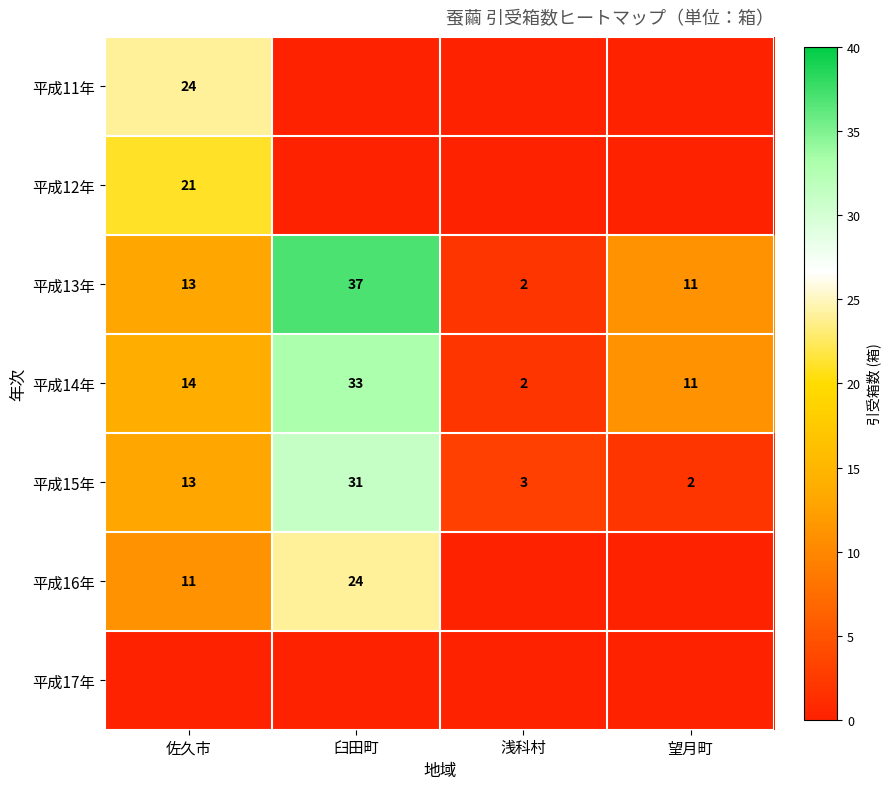

What is the difference between the maximum and minimum values in the 平成14年 series?

31